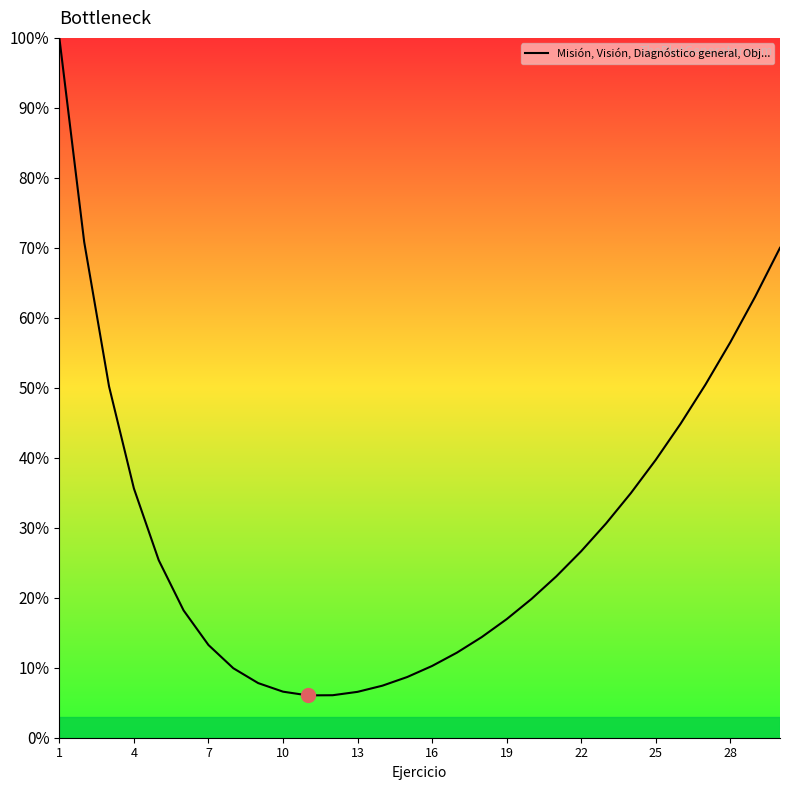

What is the smallest value displayed?

6.1